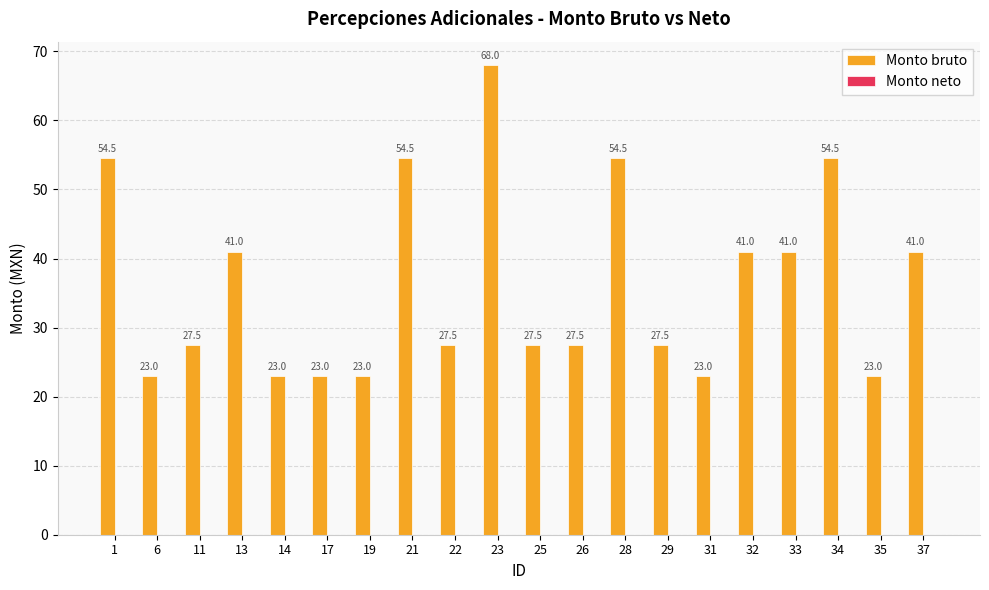

The value at 25 is 27.5. True or false?

True